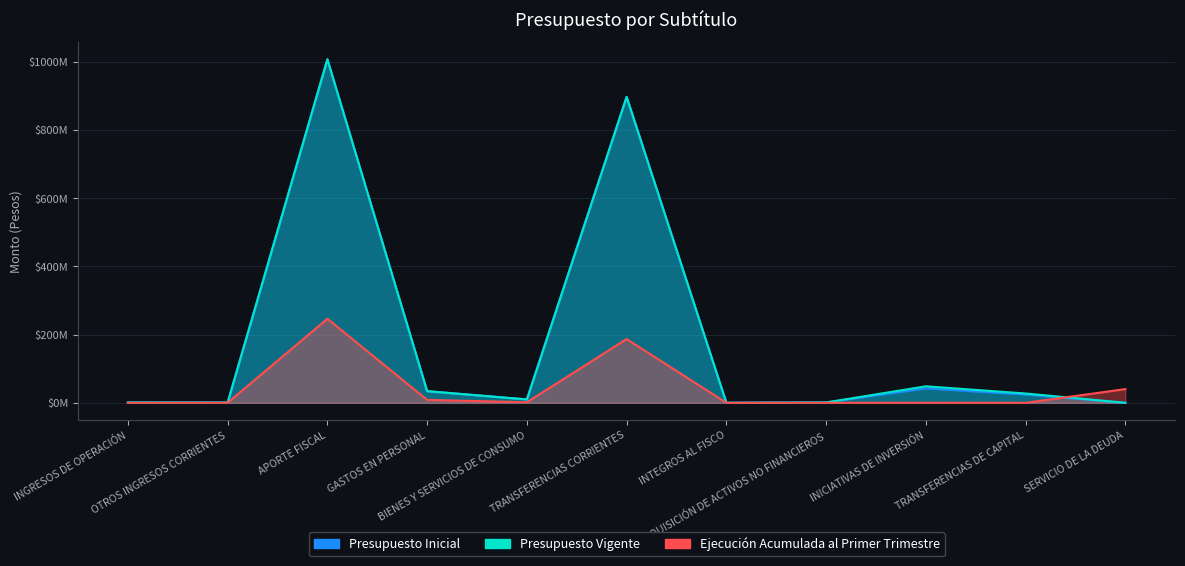

What is the label of the 11th point from the right?

INGRESOS DE OPERACIÓN